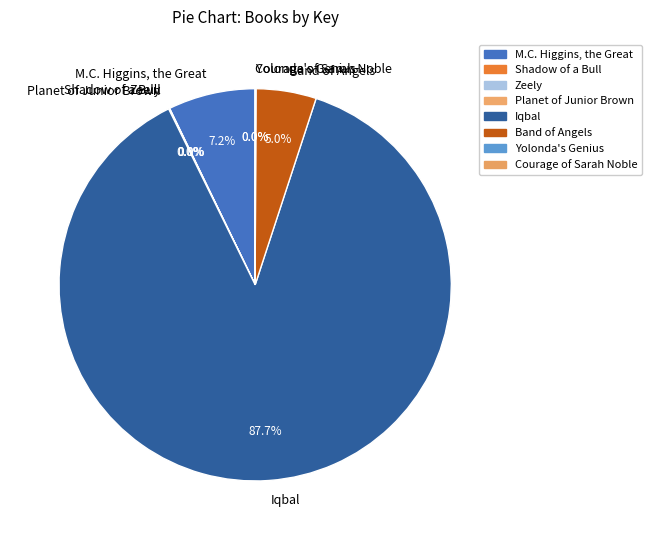

Which category accounts for the majority?

Iqbal